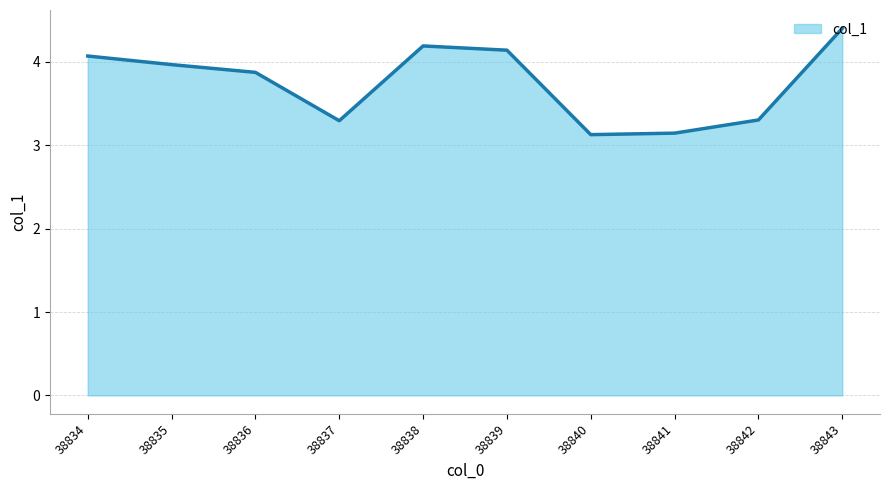

What is the change in value from 38838 to 38842?

-0.9